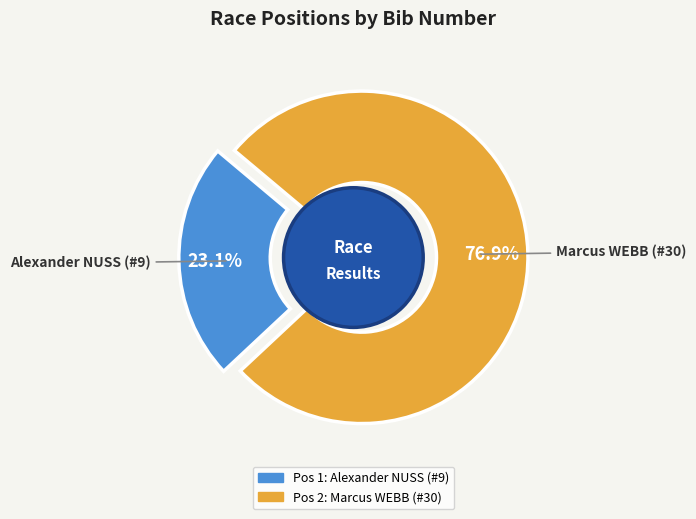

To the nearest percent, what portion does Marcus WEBB (#30) represent?

77%